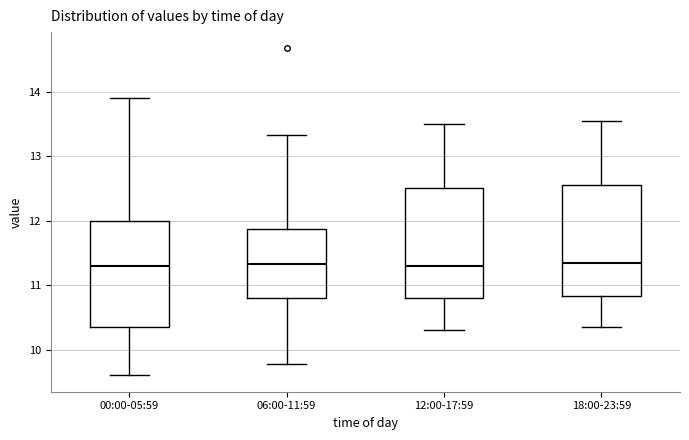

Where is the upper edge of the box for 00:00-05:59 on the y-axis? The values are not printed on the chart, so give them approximately, as read against the axis.

12.0